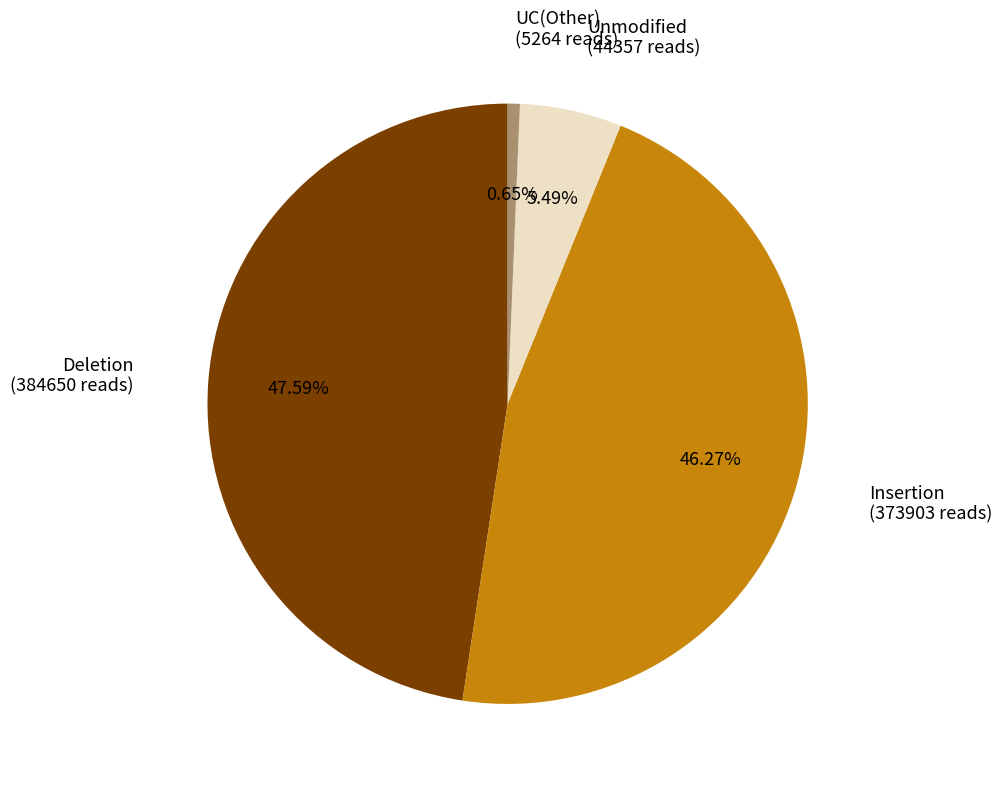

Is there any slice that represents more than half of the pie?

No